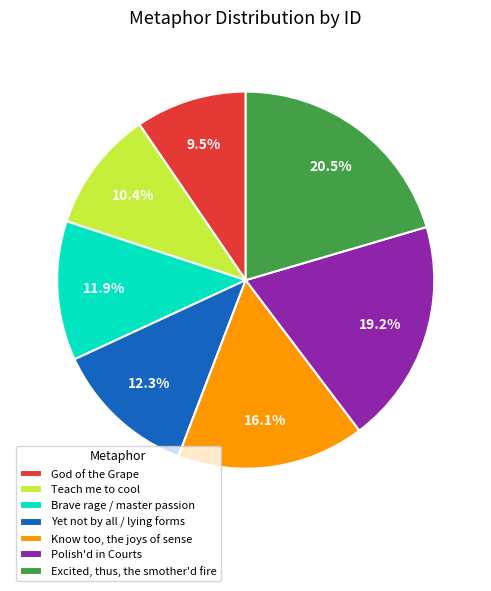

Approximately how many times larger is the value at Polish'd in Courts compared to Know too, the joys of sense?

1.2